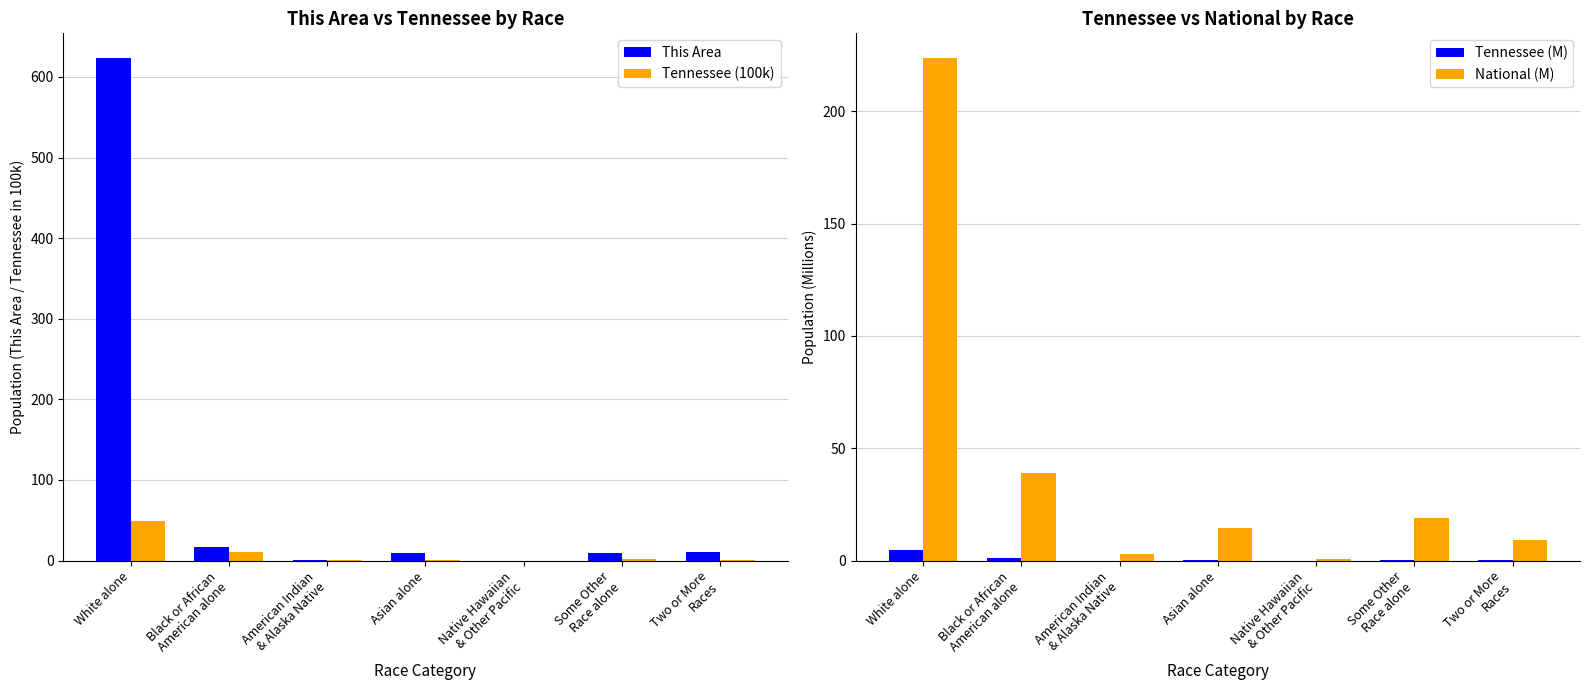

At how many categories does at least one series exceed 291?

1